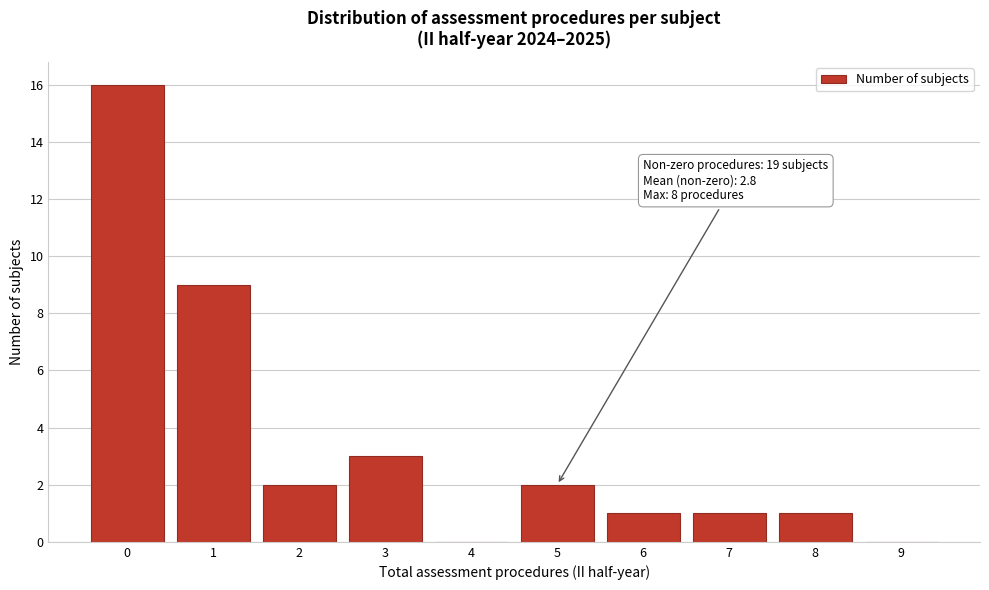

Which range on the x-axis has the tallest bar?

-0.5 to 0.5